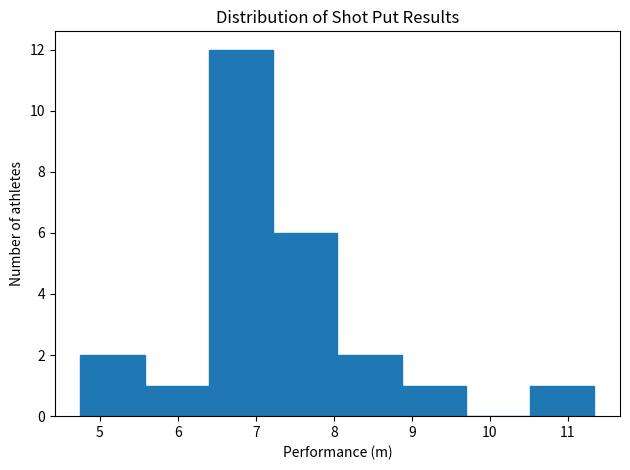

Reading left to right, list every bar in this chart as the range it spans on the x-axis followed by its height. Neither the bar edges nor the heights are printed on the chart, so give them approximately, as read against the axes.

4.8 to 5.6: 2
5.6 to 6.4: 1
6.4 to 7.2: 12
7.2 to 8.0: 6
8.0 to 8.9: 2
8.9 to 9.7: 1
9.7 to 10.5: 0
10.5 to 11.3: 1